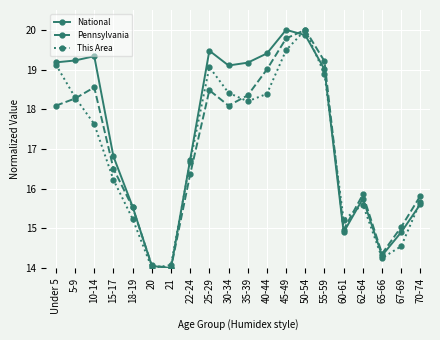

What is the sum of the Pennsylvania values at 55-59 and Under 5?

37.3